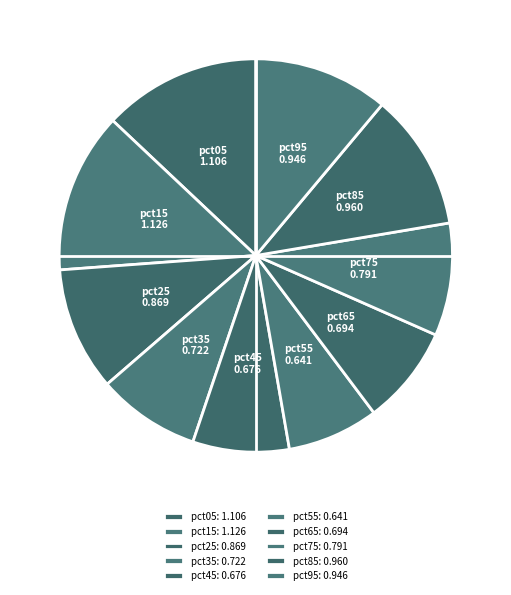

Is there a majority slice in this chart?

No